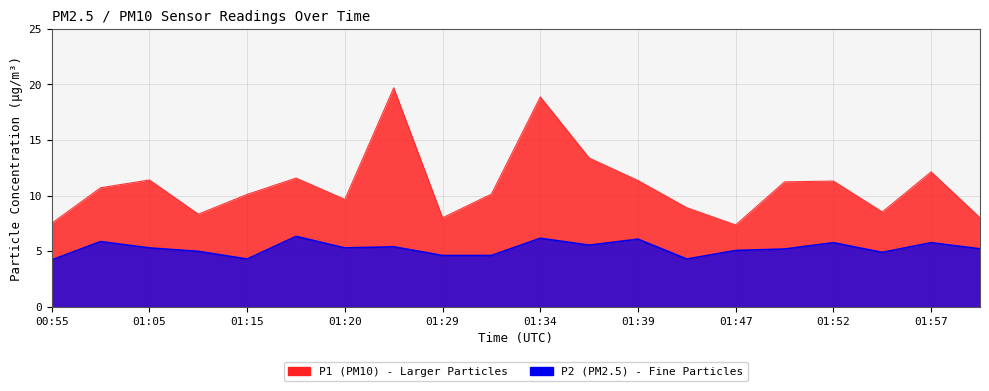

At which category is the sum across all series the highest?

01:26